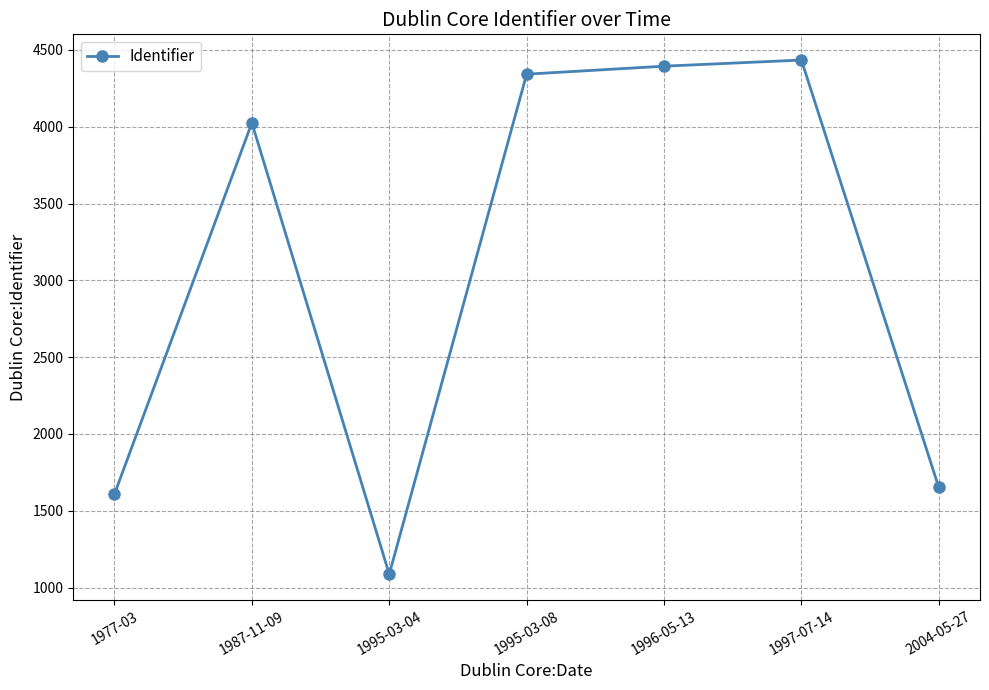

What is the label of the 1st point from the right?

2004-05-27